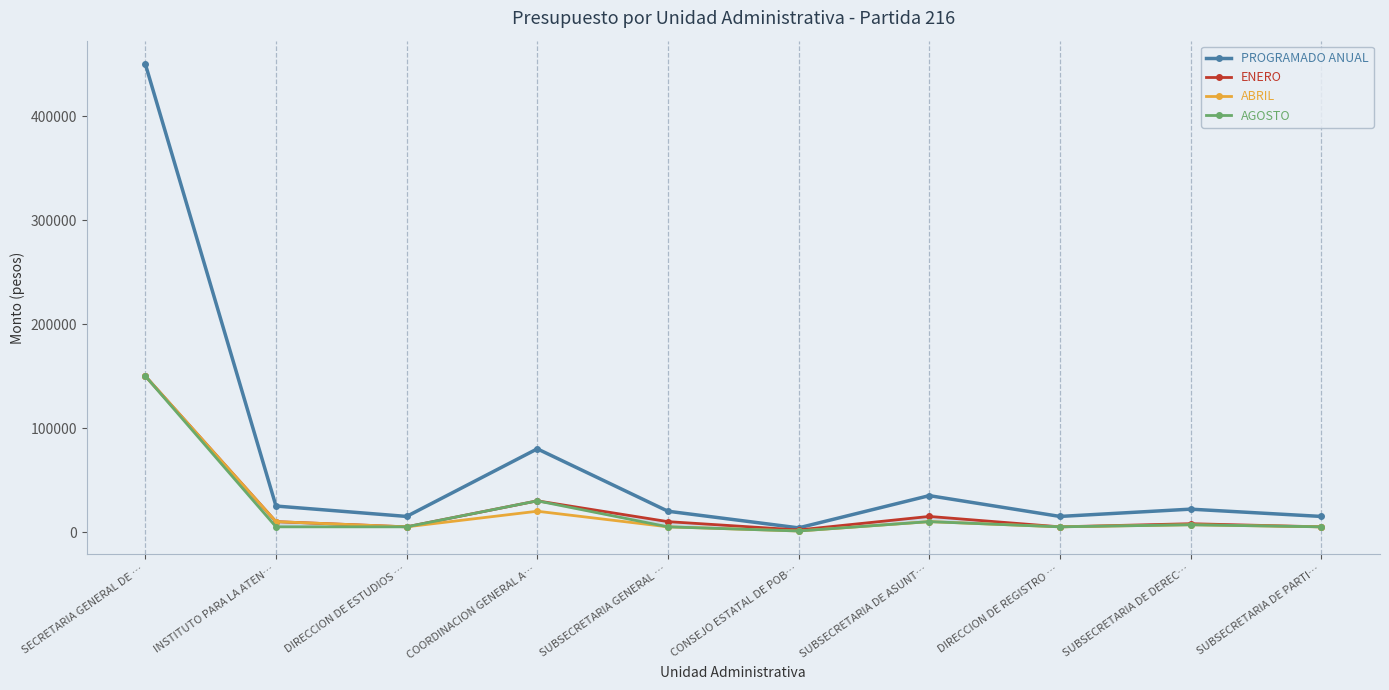

Read the ABRIL value at SUBSECRETARIA DE PARTI…, to the nearest 10.

5000